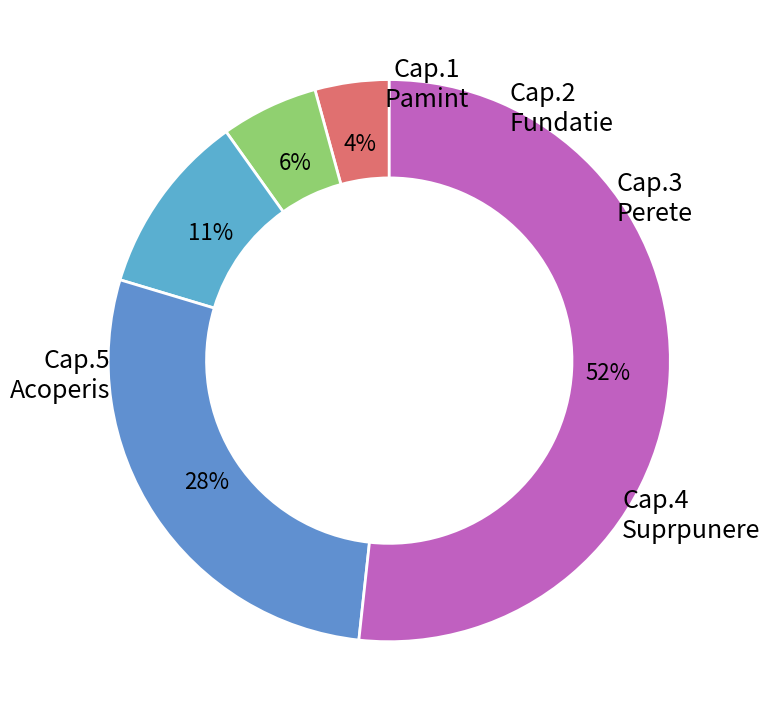

Which category has the smallest portion of the pie?

Capitolul 1. Lucrari de pamint